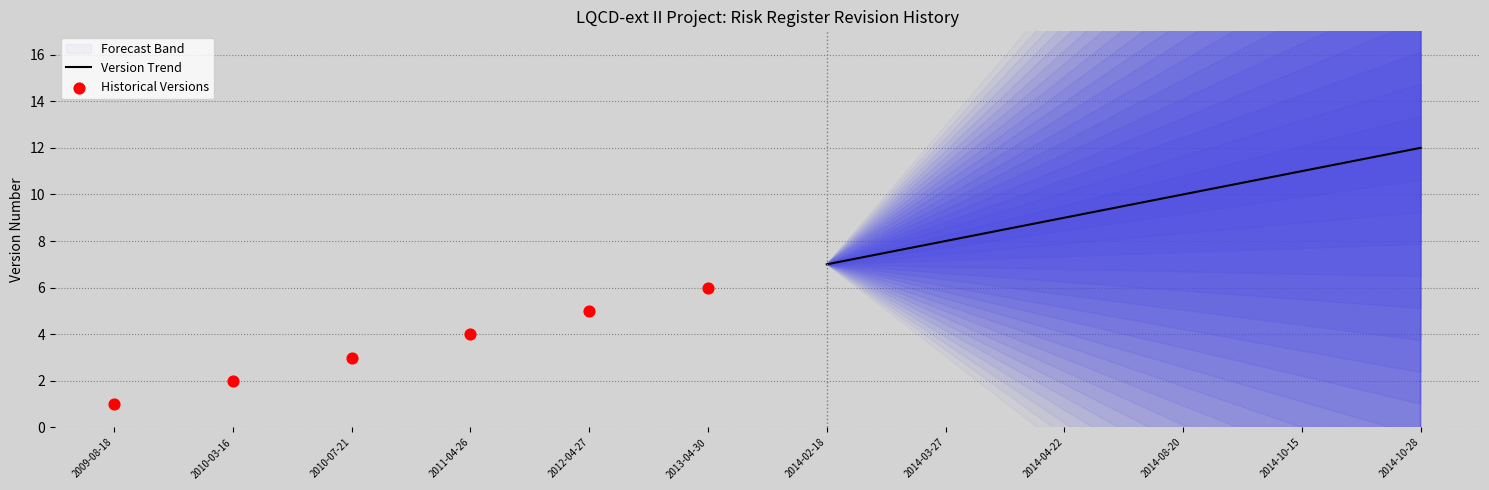

Is it true that Version Trend equals 10 at 2014-08-20?

True